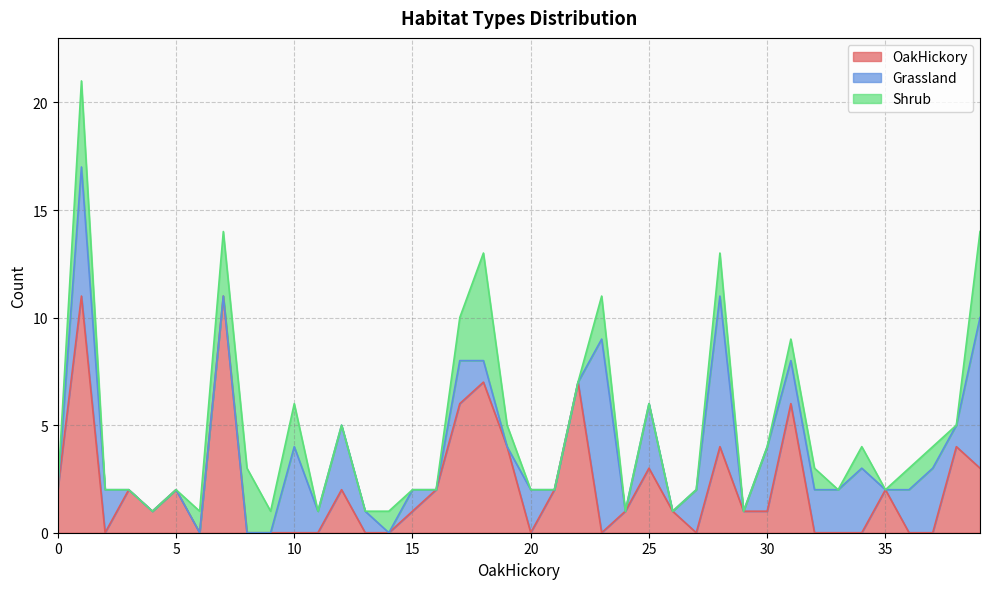

True or false: Shrub has a value of 0 at 33.

True